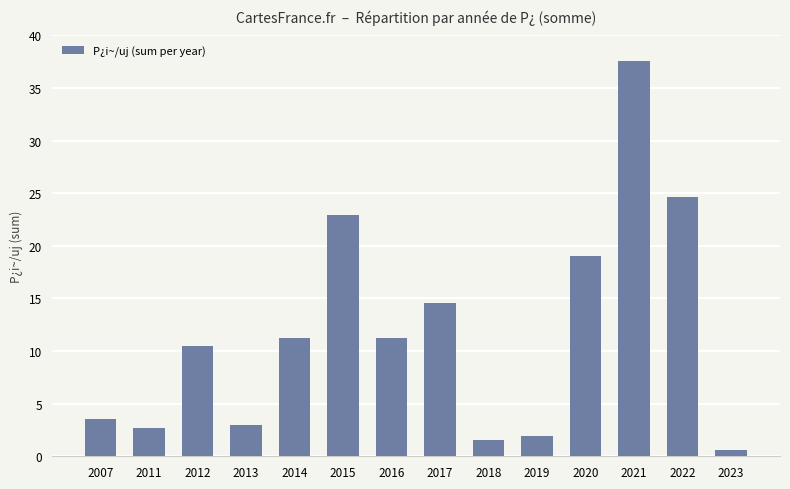

How many series are shown in this chart?

1